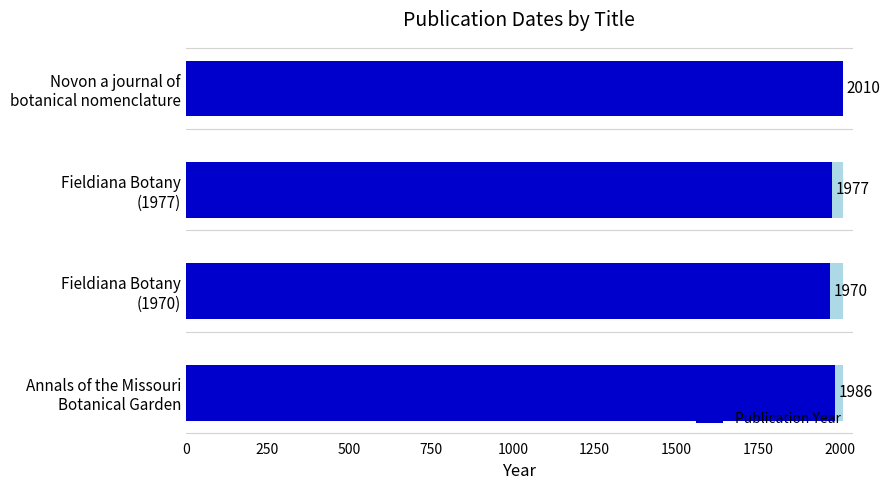

What is the smallest value displayed?

1970